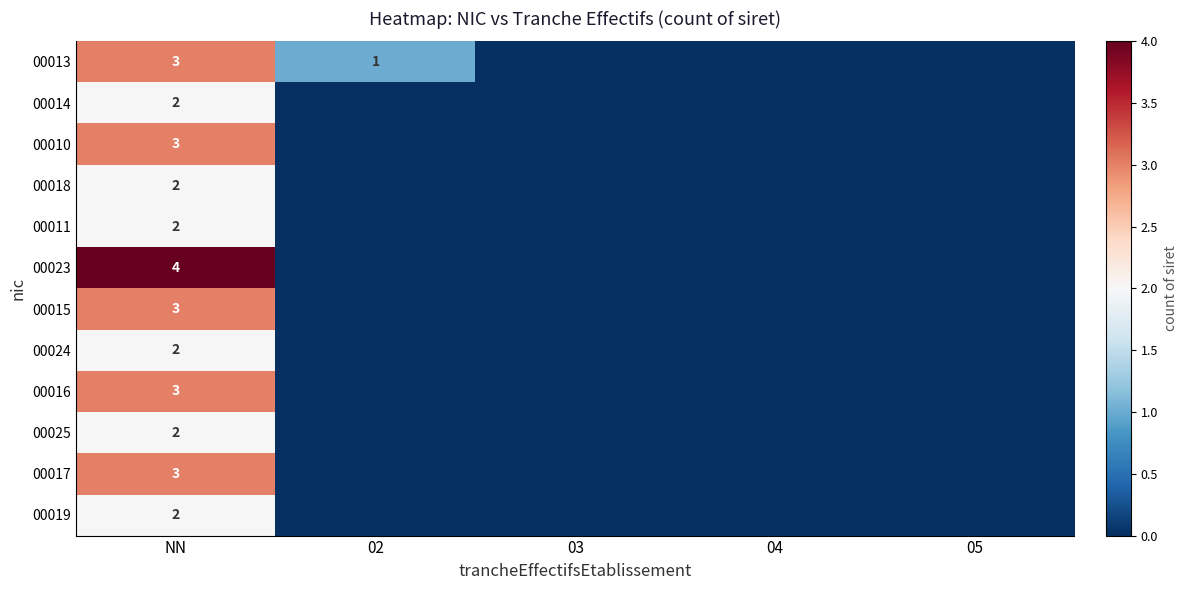

How many series are shown in this chart?

12